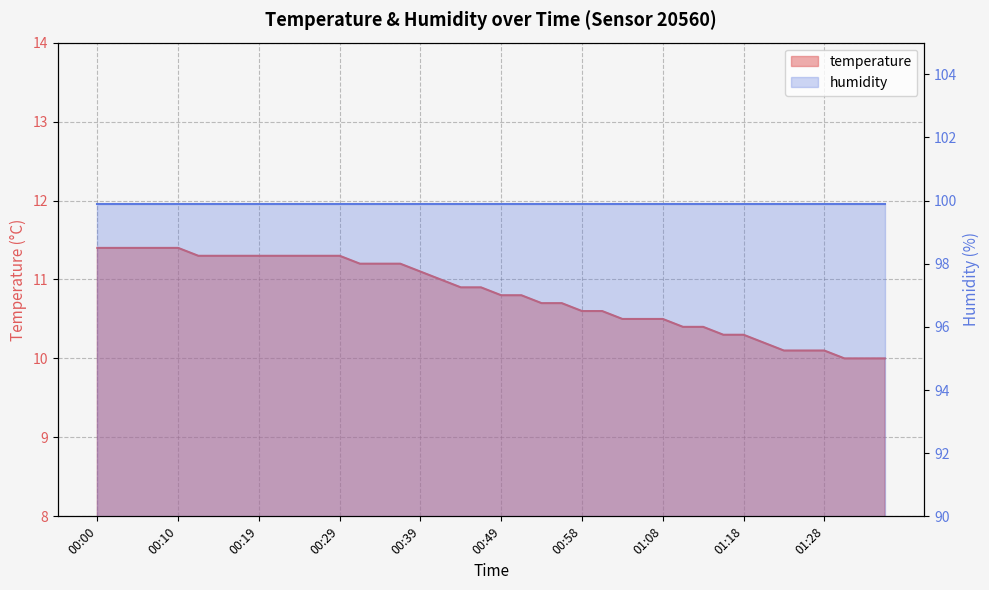

What is the label of the 18th point from the left?

00:41